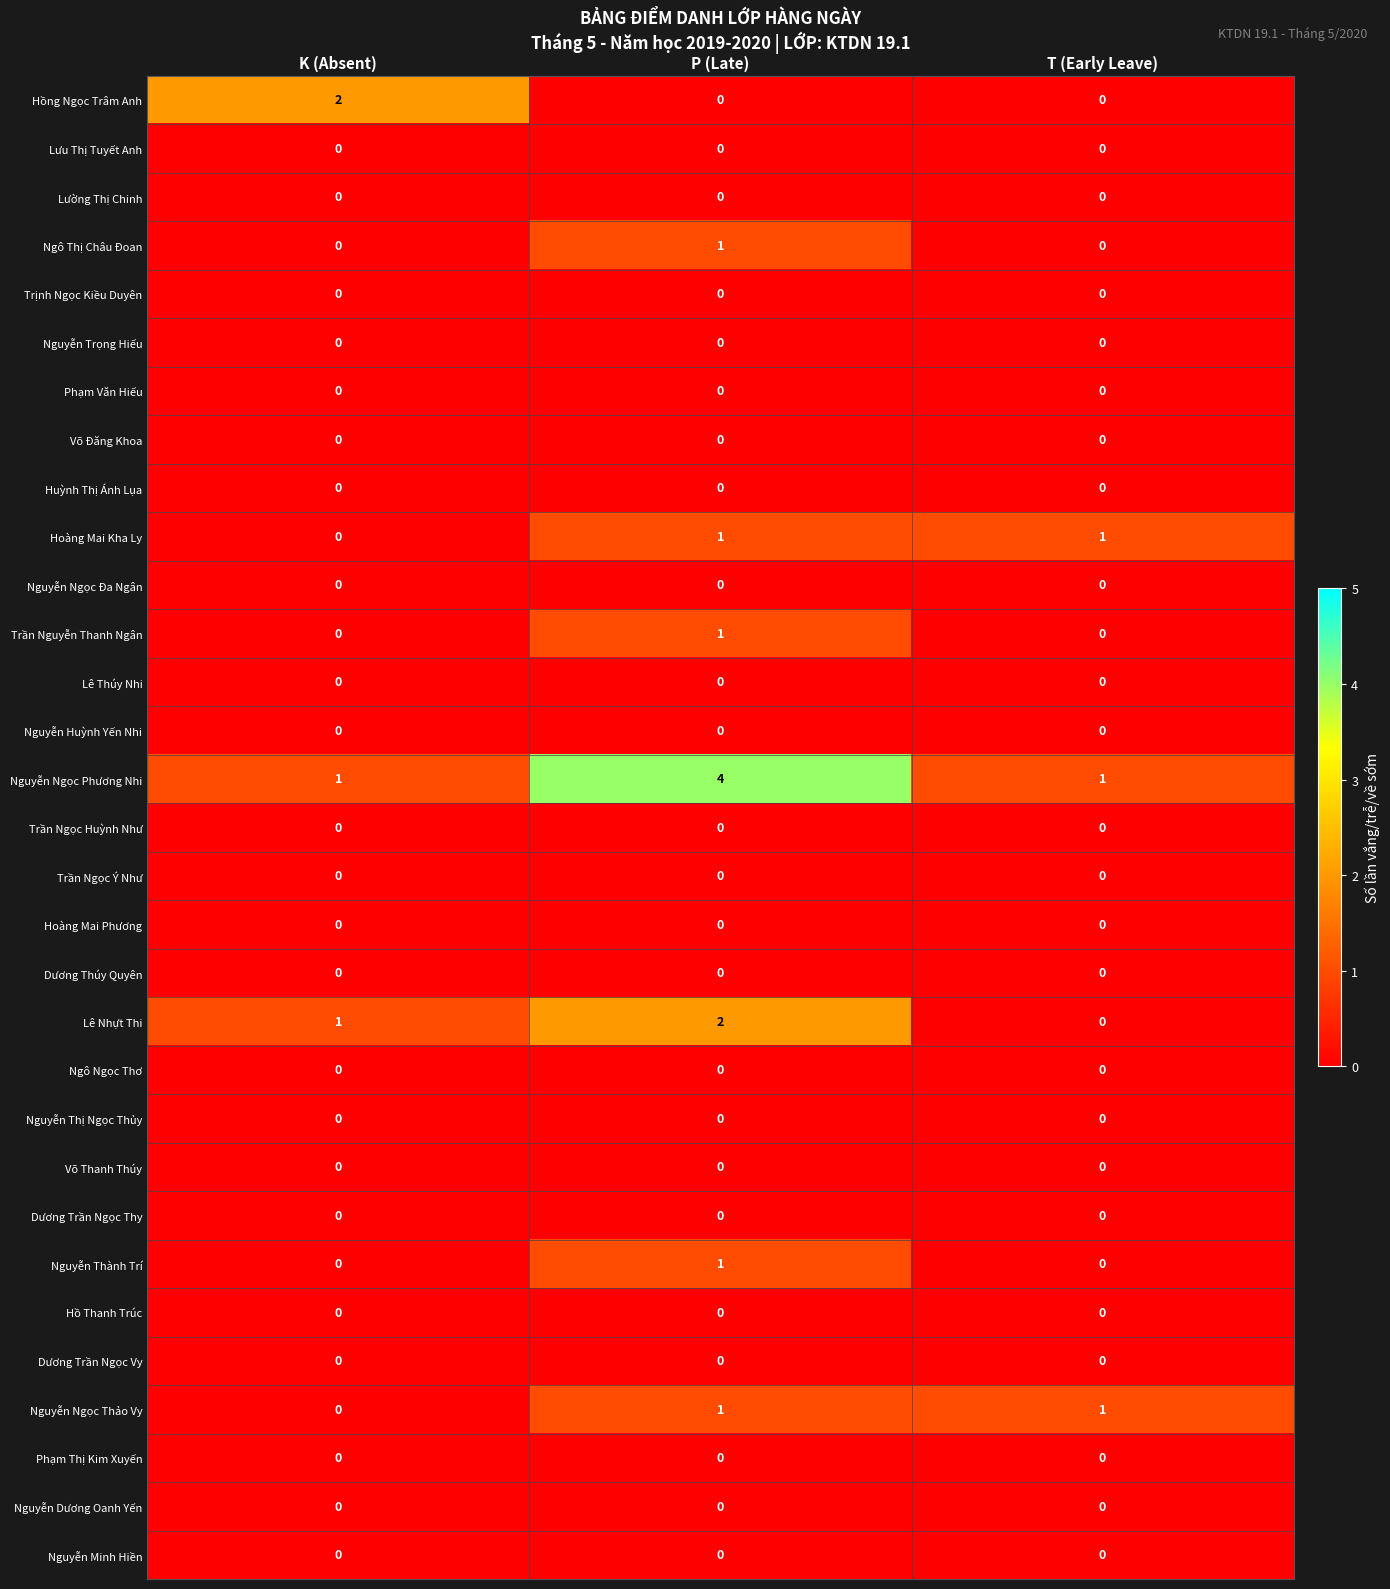

Is it true that Lê Thúy Nhi equals 0 at P (Late)?

True